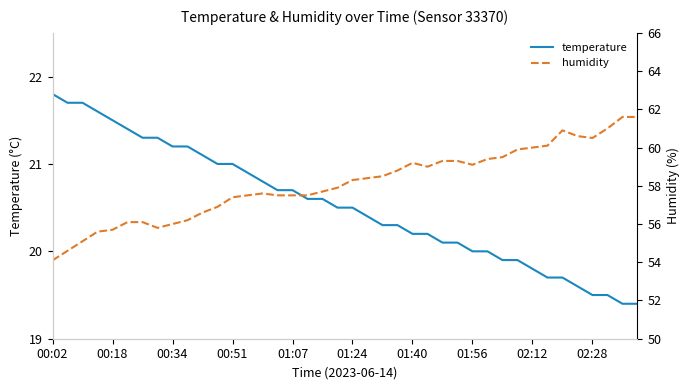

What is the value of the humidity point at the 14th from the left?

57.5